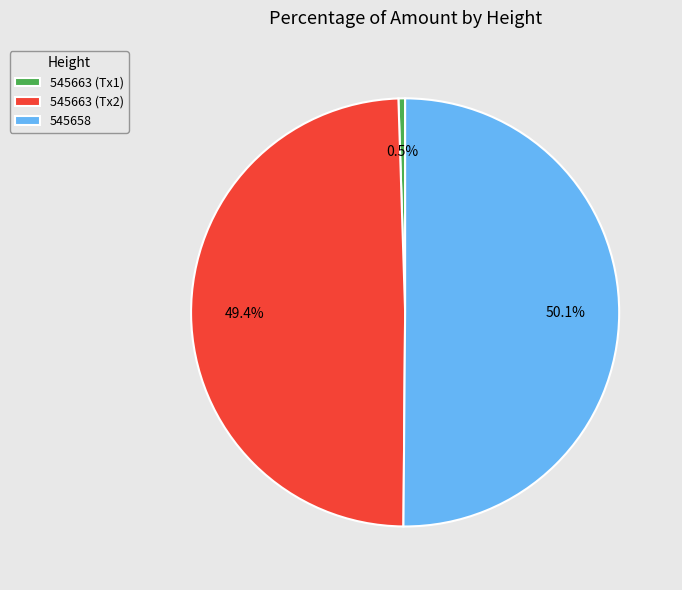

To the nearest percent, what is the average slice percentage?

33%